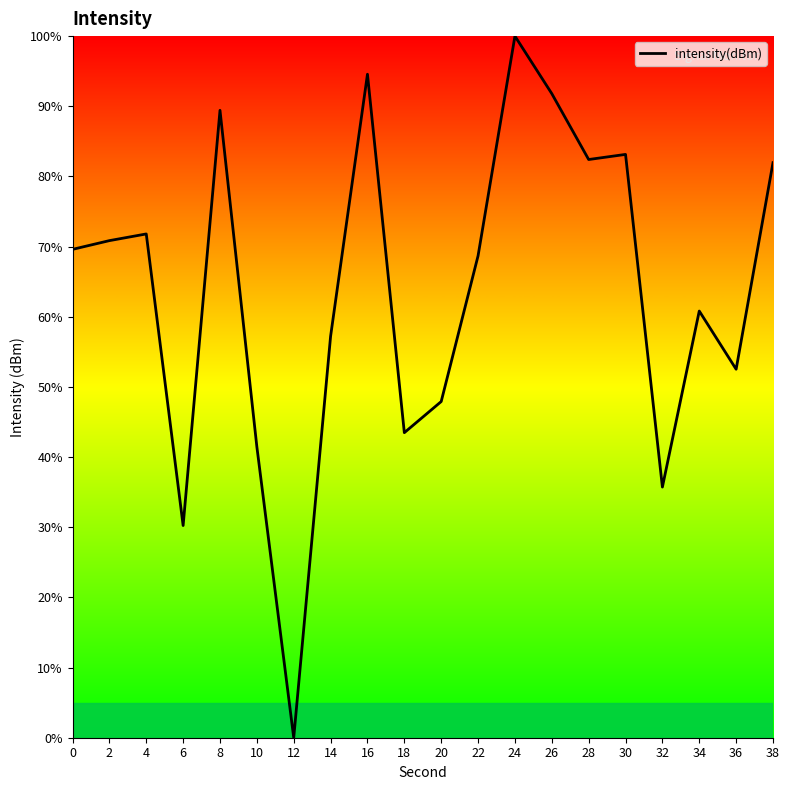

True or false: the data has more than 1 interior local peaks.

True